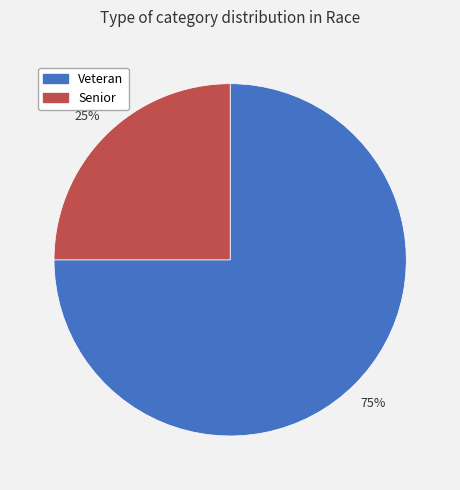

Combined, do Senior and Veteran account for over 50%?

Yes